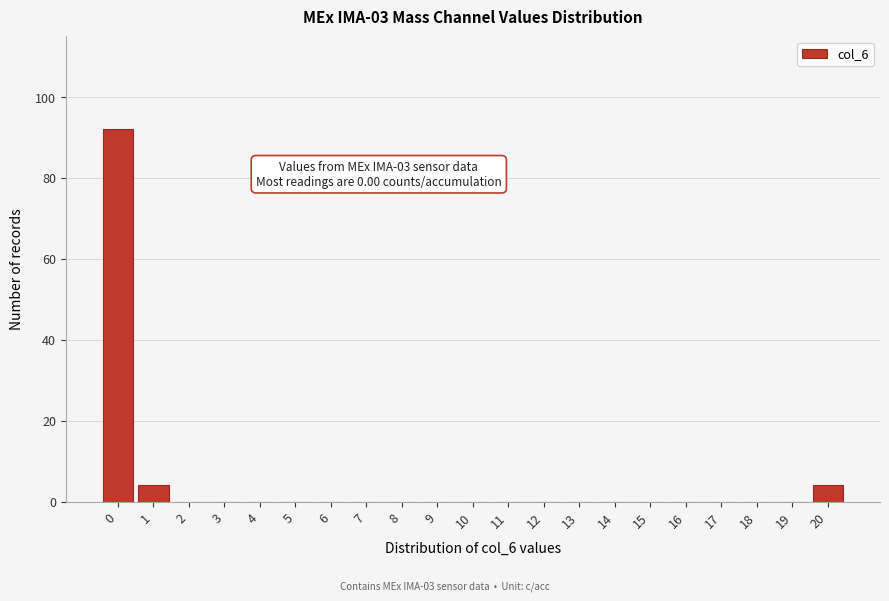

Reading left to right, list all the values displayed in this chart.

0=92	1=4	2=0	3=0	4=0	5=0	6=0	7=0	8=0	9=0	10=0	11=0	12=0	13=0	14=0	15=0	16=0	17=0	18=0	19=0	20=4